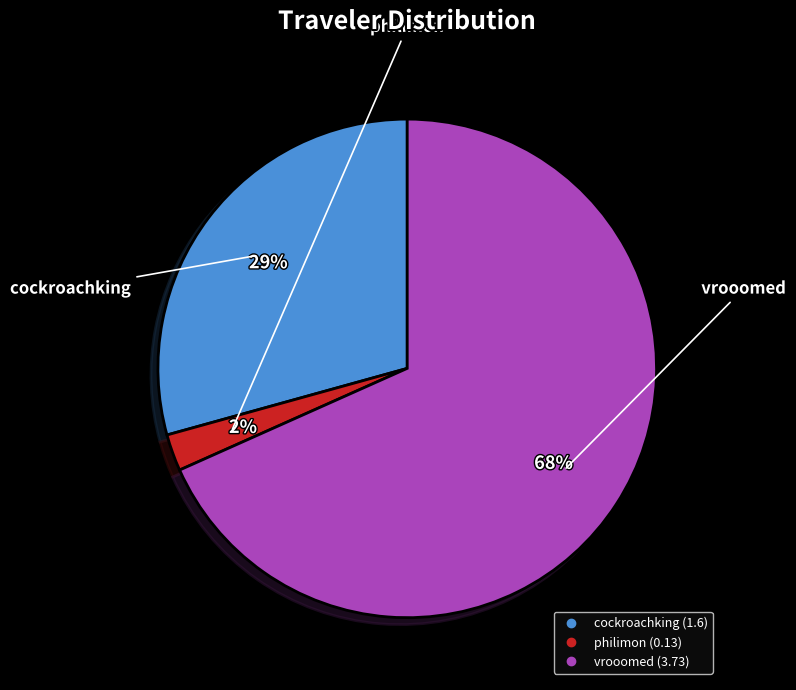

Which slice is the smallest?

philimon